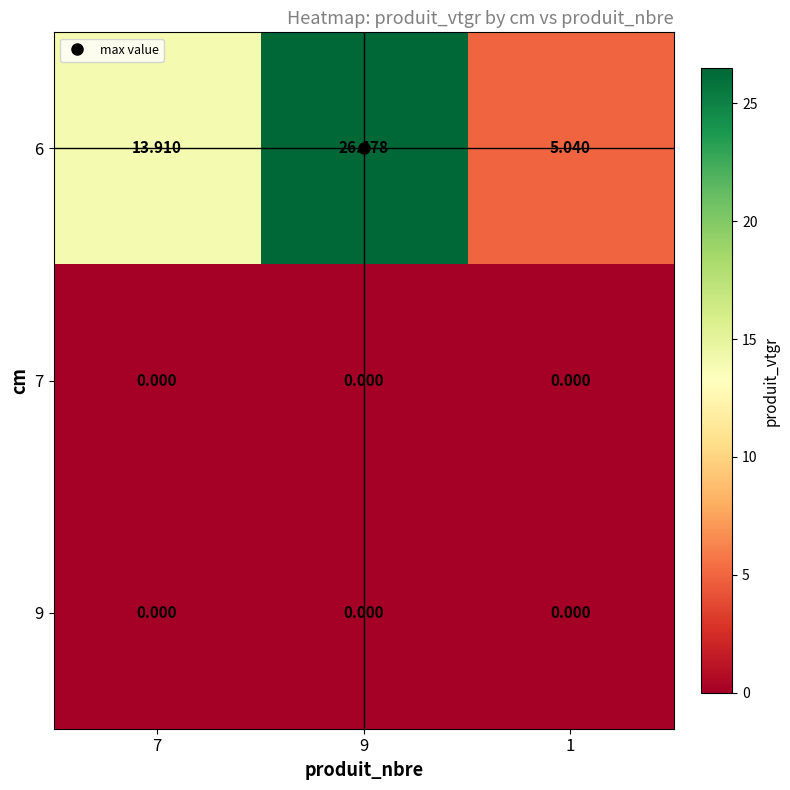

Which series has the largest range (max minus min)?

6